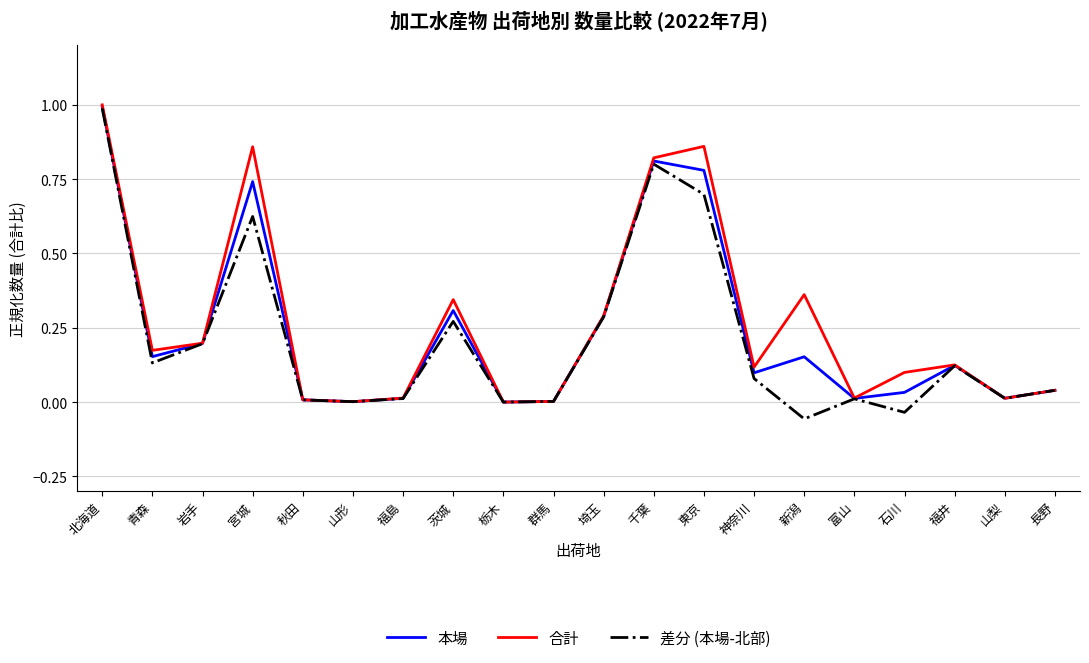

At which category does 本場 reach its first local peak?

宮城